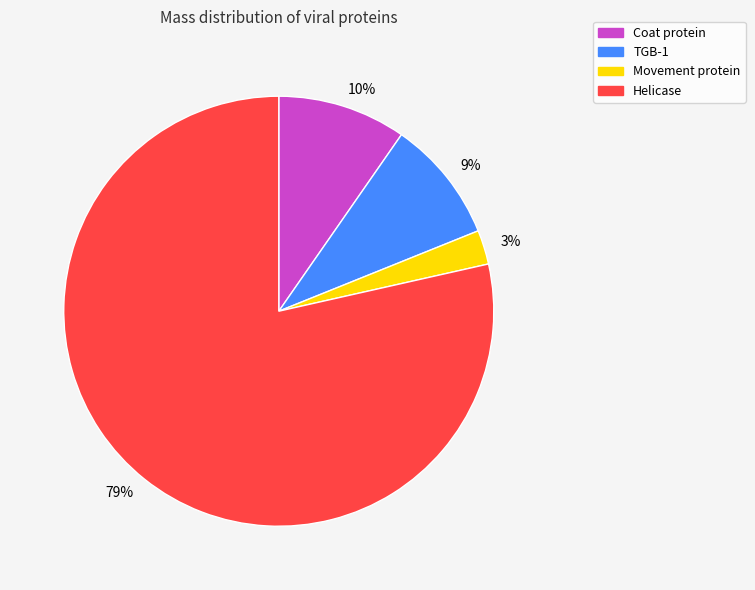

Which category has the smallest portion of the pie?

3%